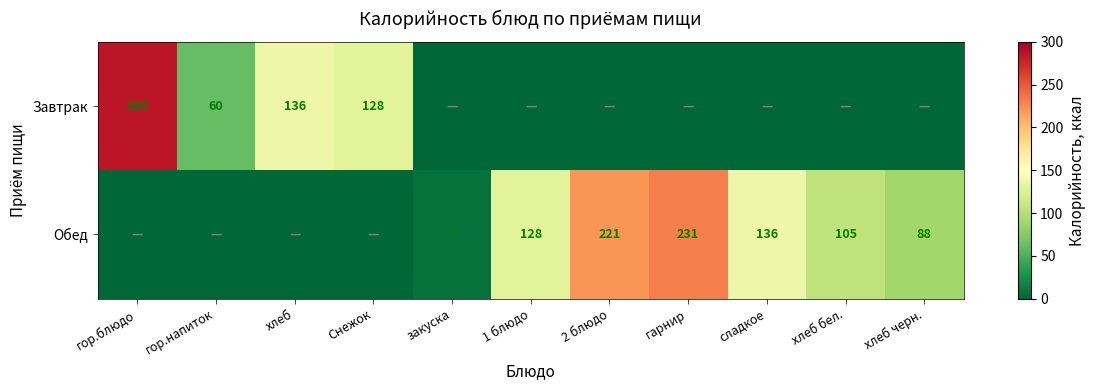

What is the sum of the Обед values at хлеб бел. and гарнир?

336